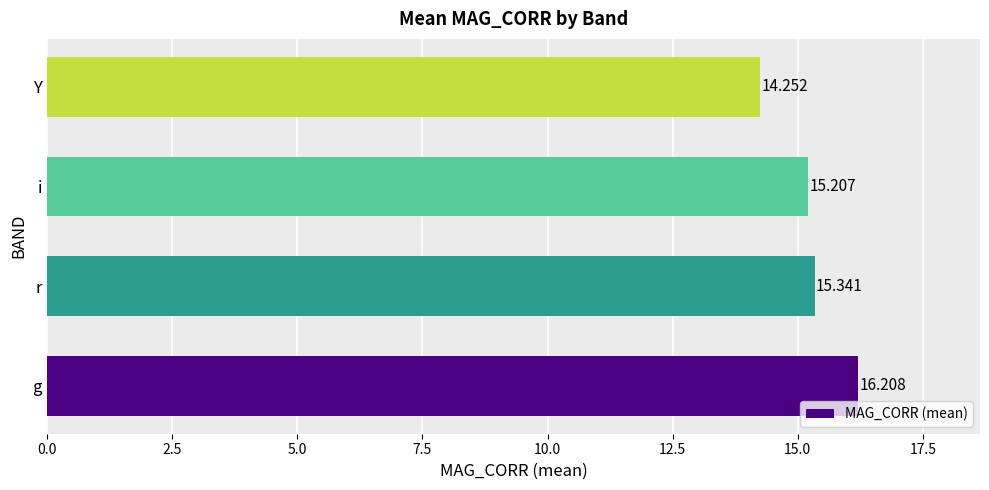

Which has a higher value, i or Y?

i